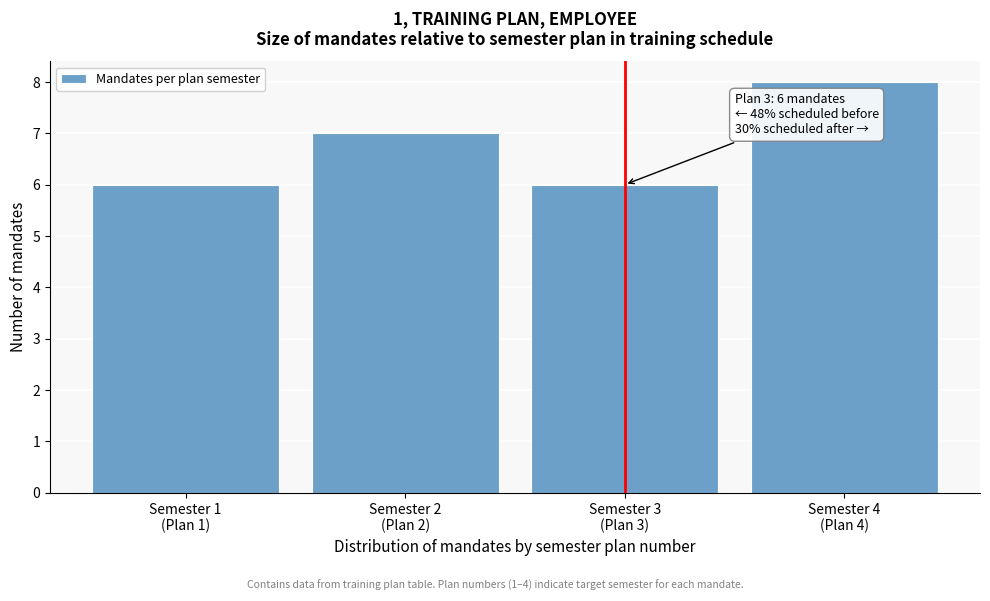

Reading left to right, extract all data points from this chart.

6	7	6	8